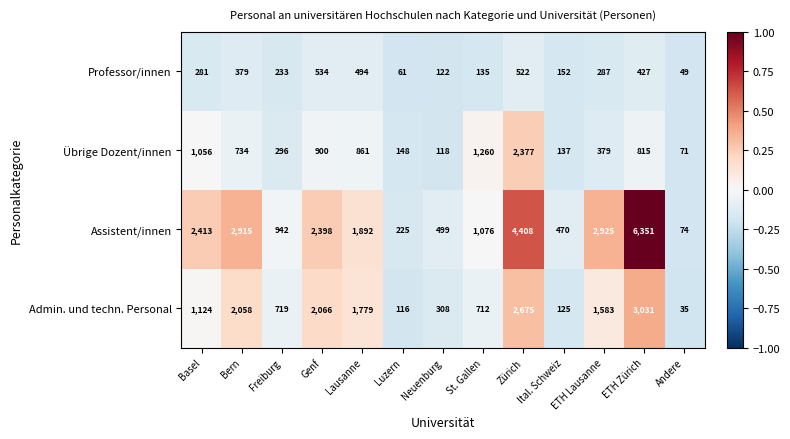

Which label corresponds to the largest value in the chart?

ETH Zürich